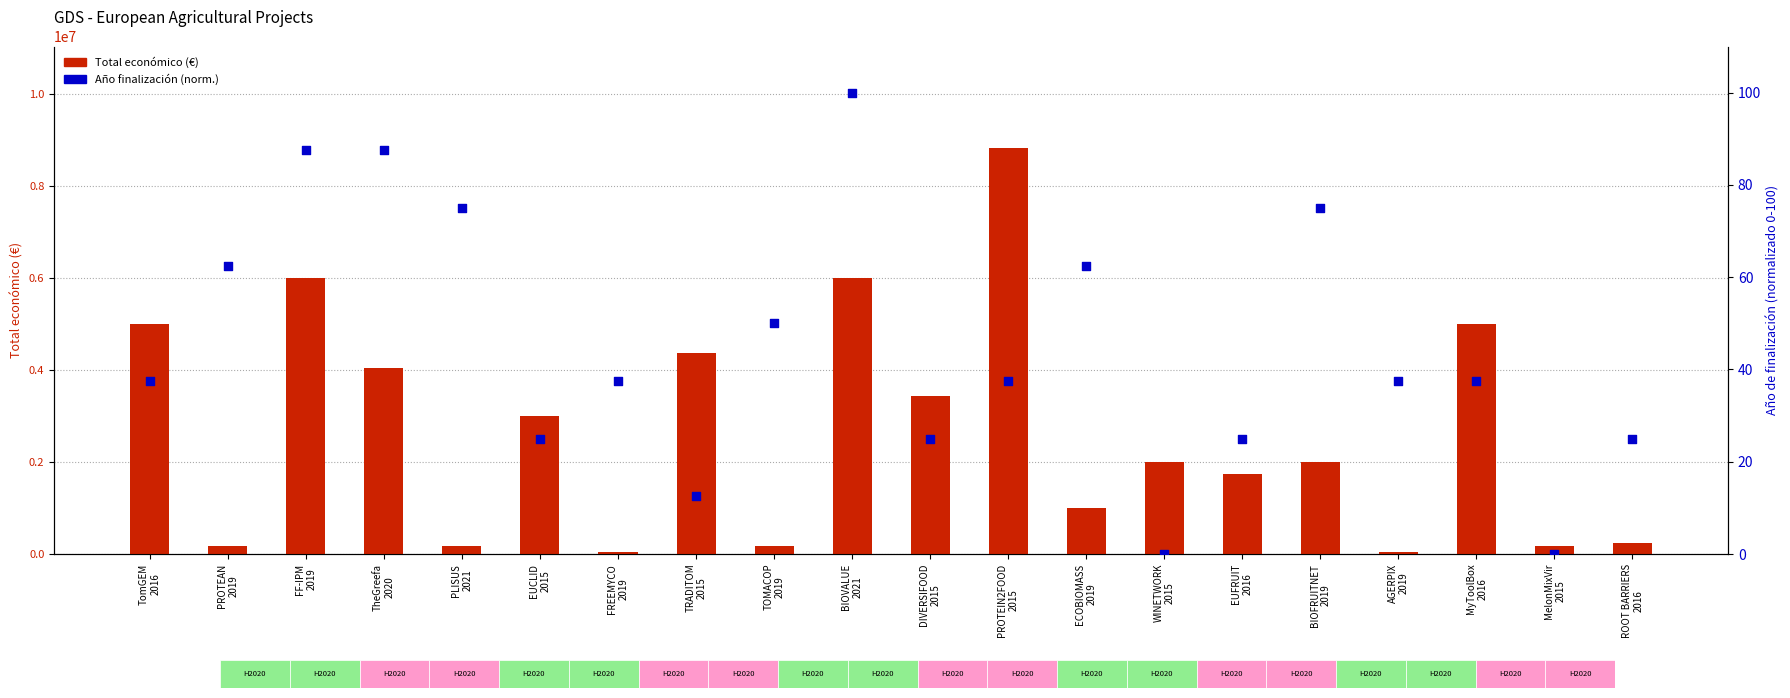

Which series reaches the minimum Y coordinate?

Año finalización (percentil)